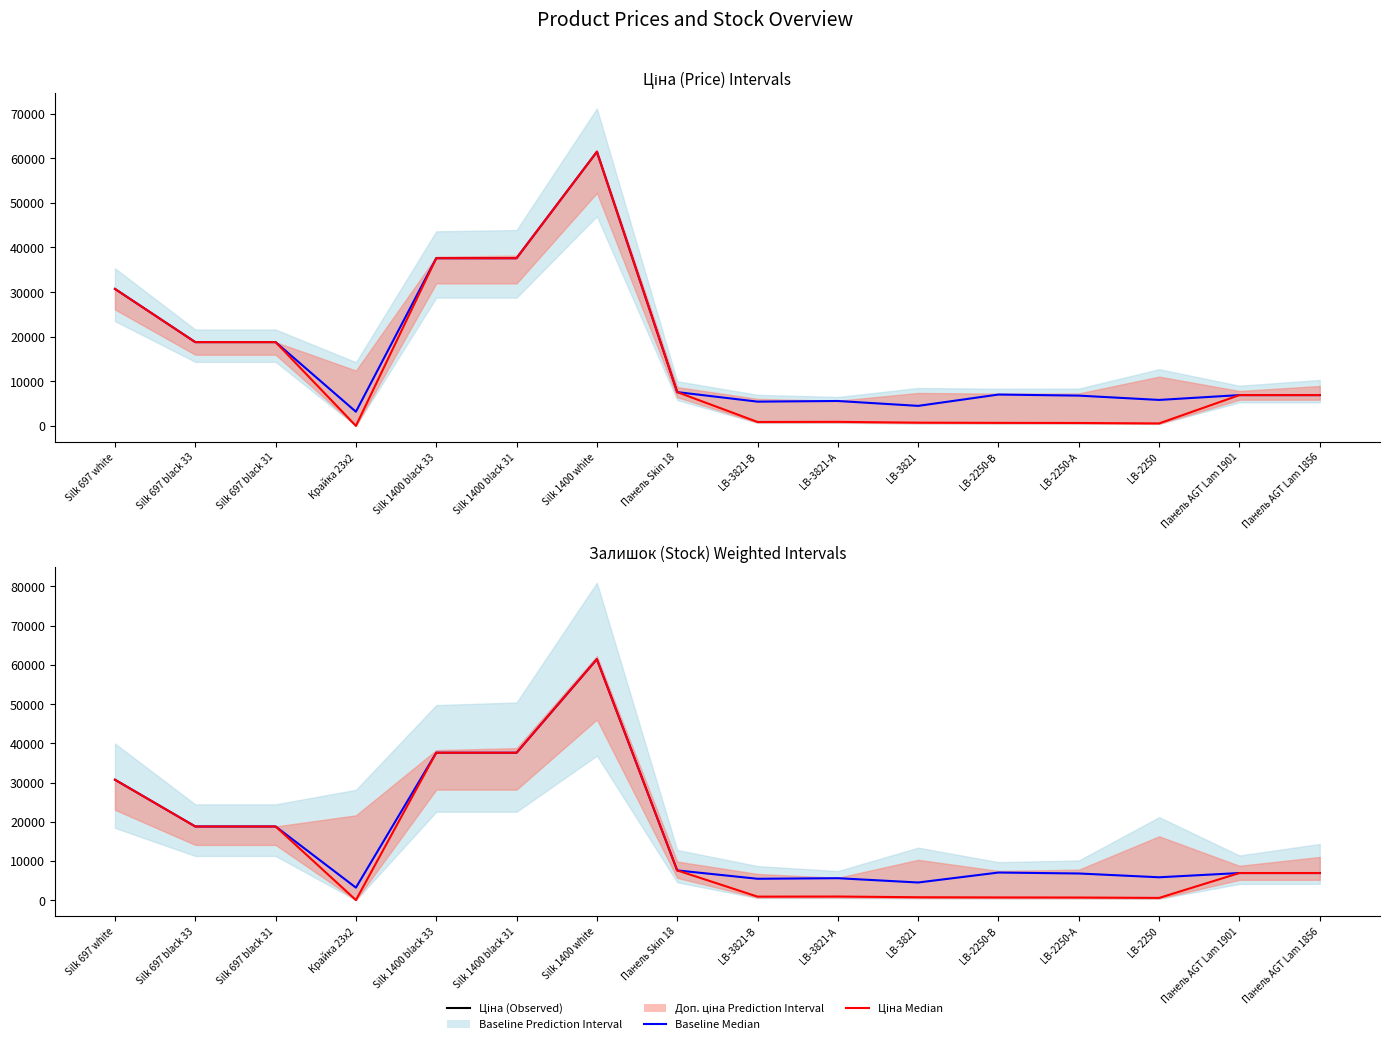

How many lines are shown in the chart?

2